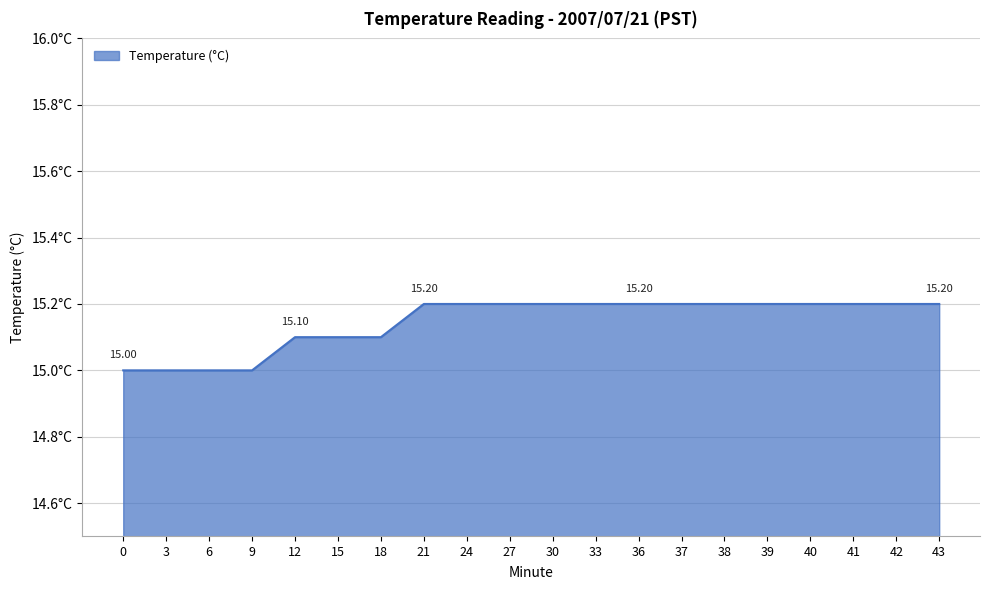

Is this an area chart (filled region under the line)?

Yes